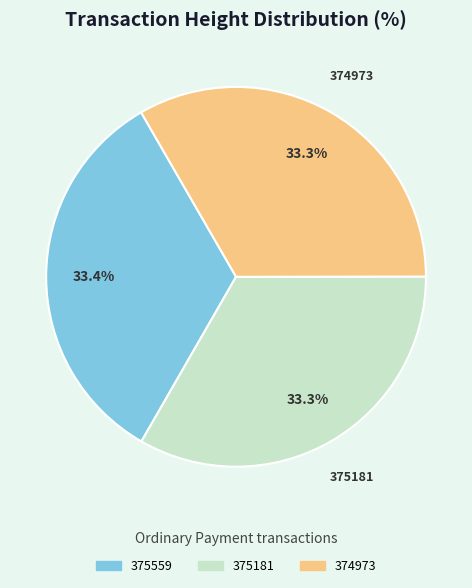

How many slices are in this pie chart?

3